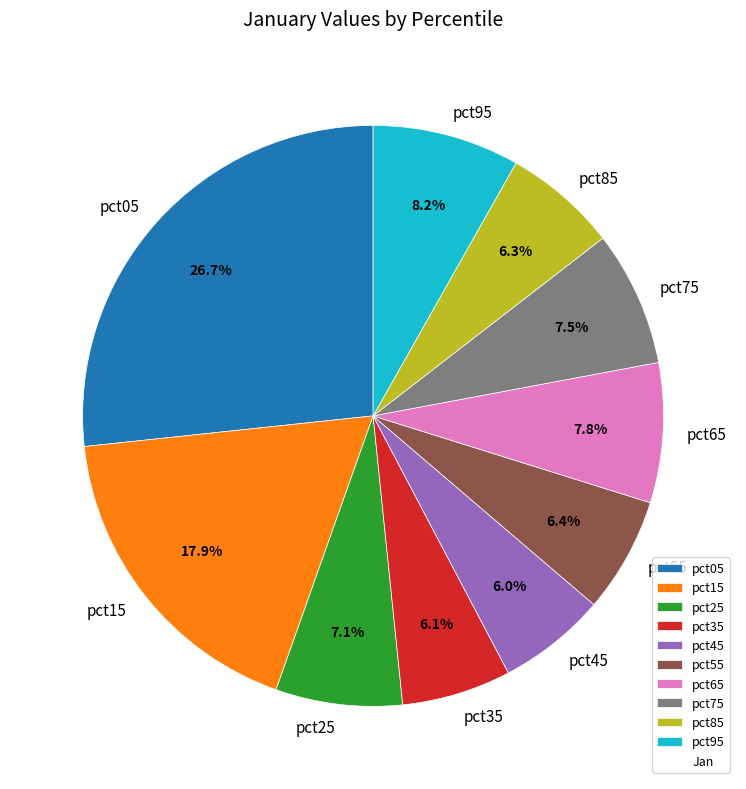

How many segments does this pie chart have?

10